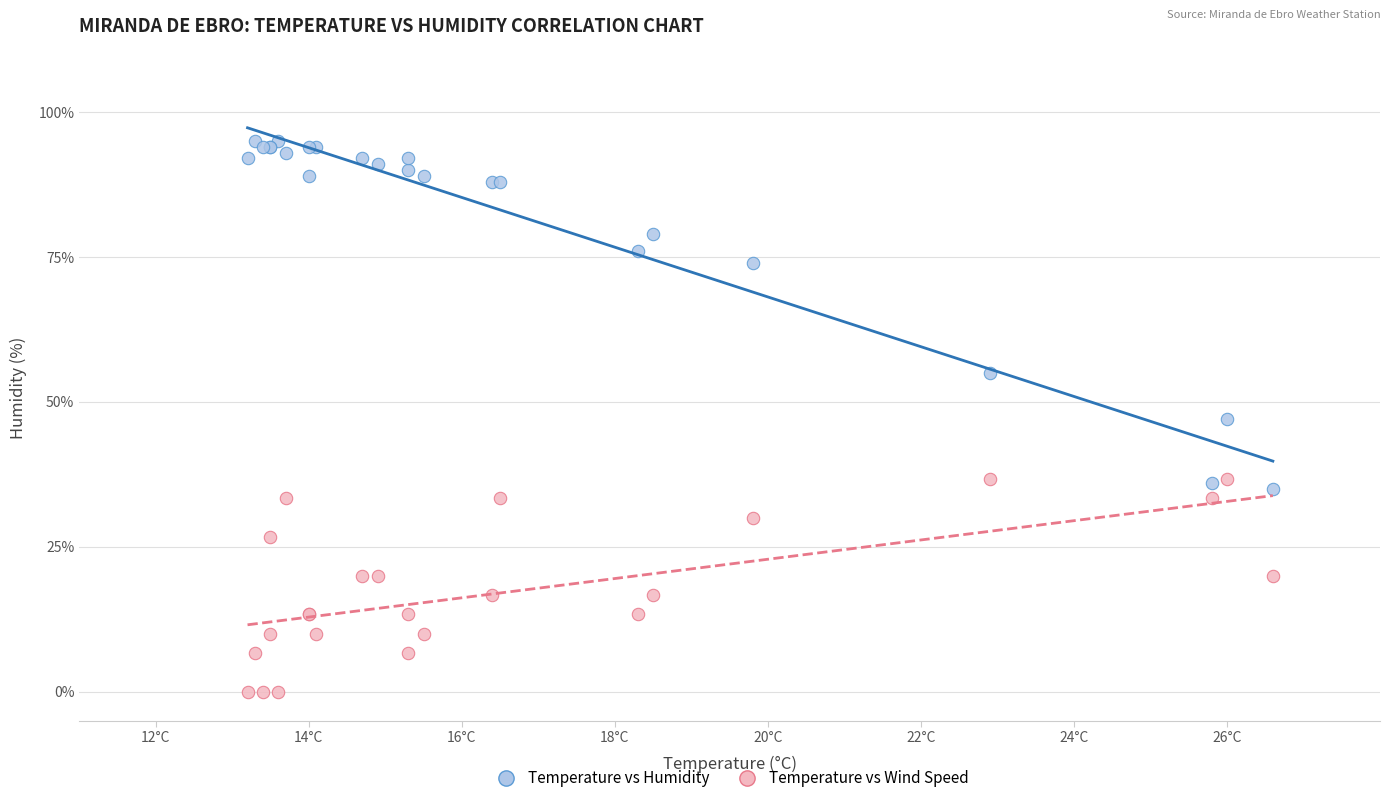

What are all the series names shown in the legend?

Temperature vs Humidity, Temperature vs Wind Speed